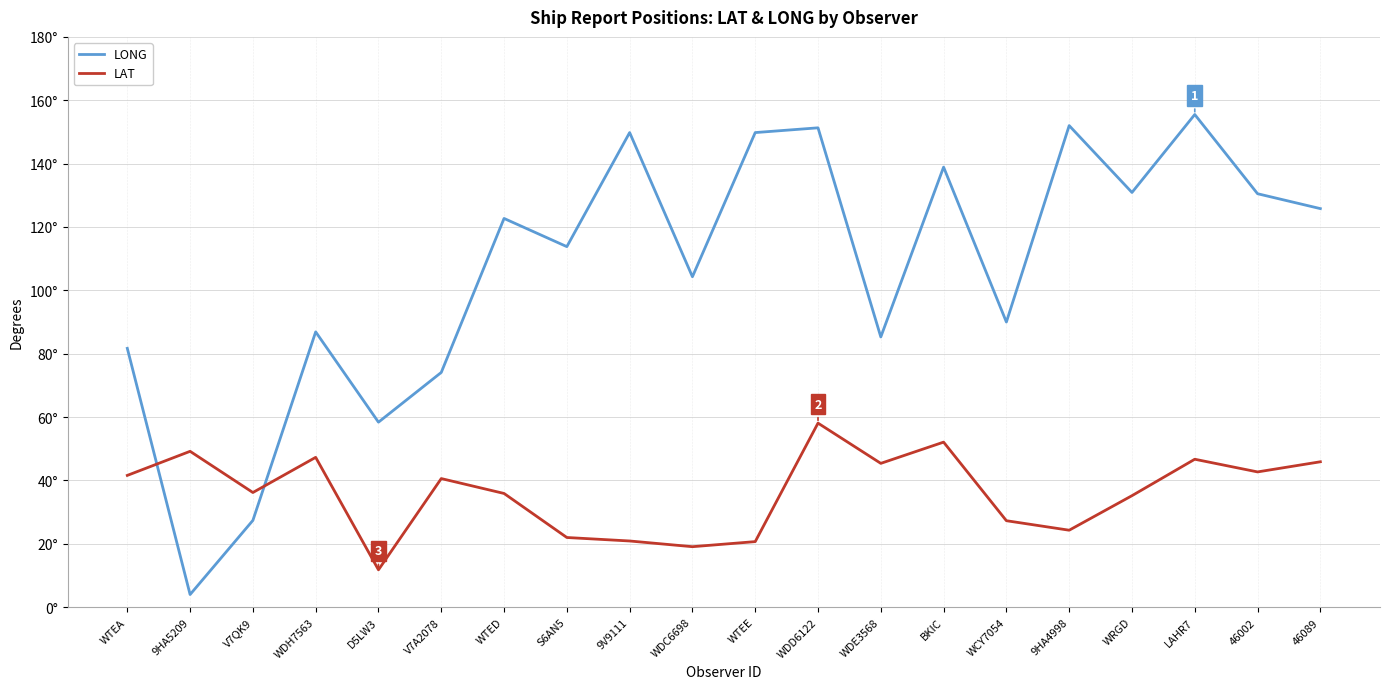

True or false: LAT has a value of 94.7 at WDD6122.

False